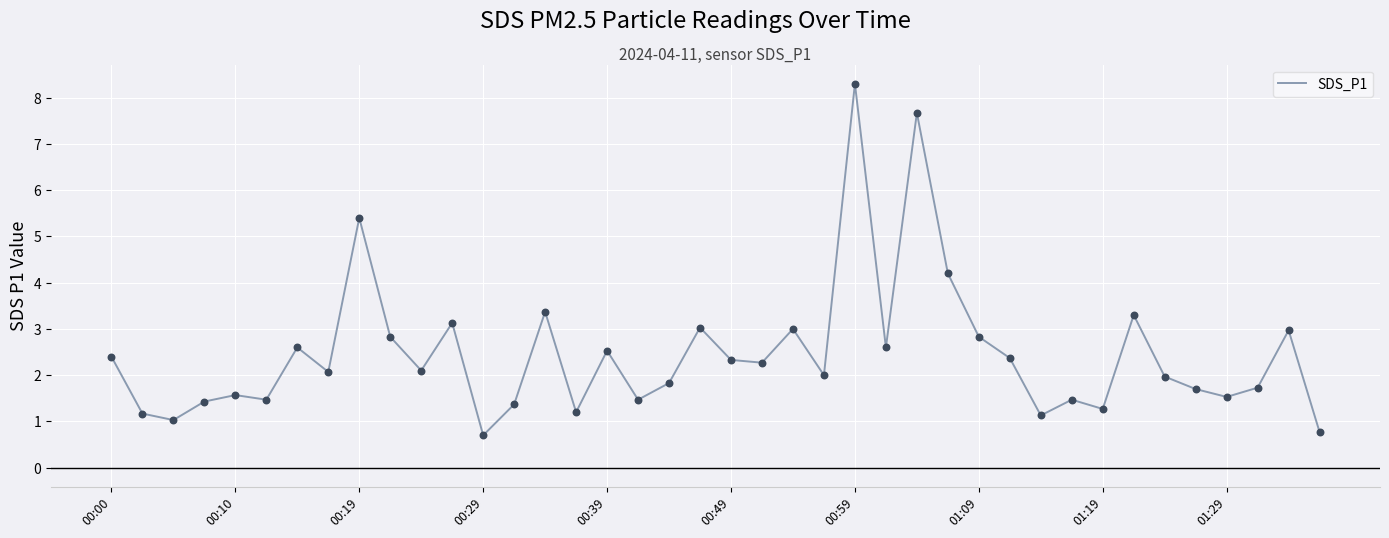

What is the difference between the maximum and minimum values?

7.6